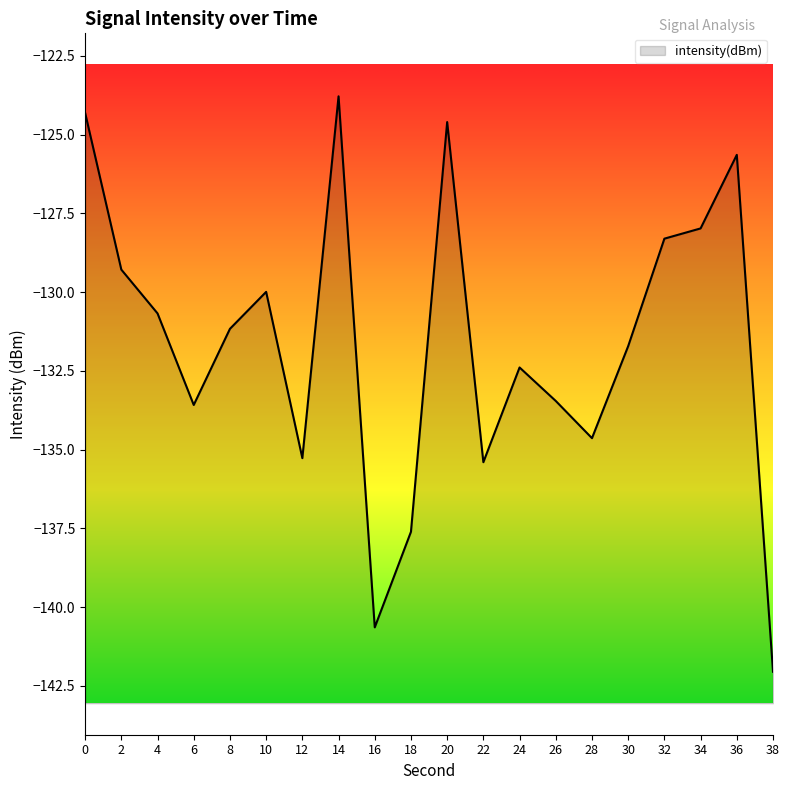

Does the chart display data point markers on the line(s)?

No